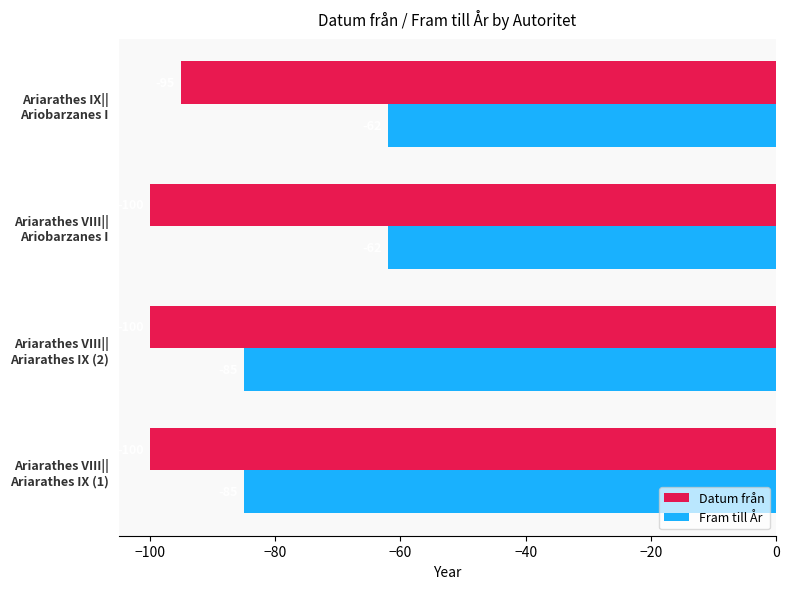

What is the smallest value displayed?

-100